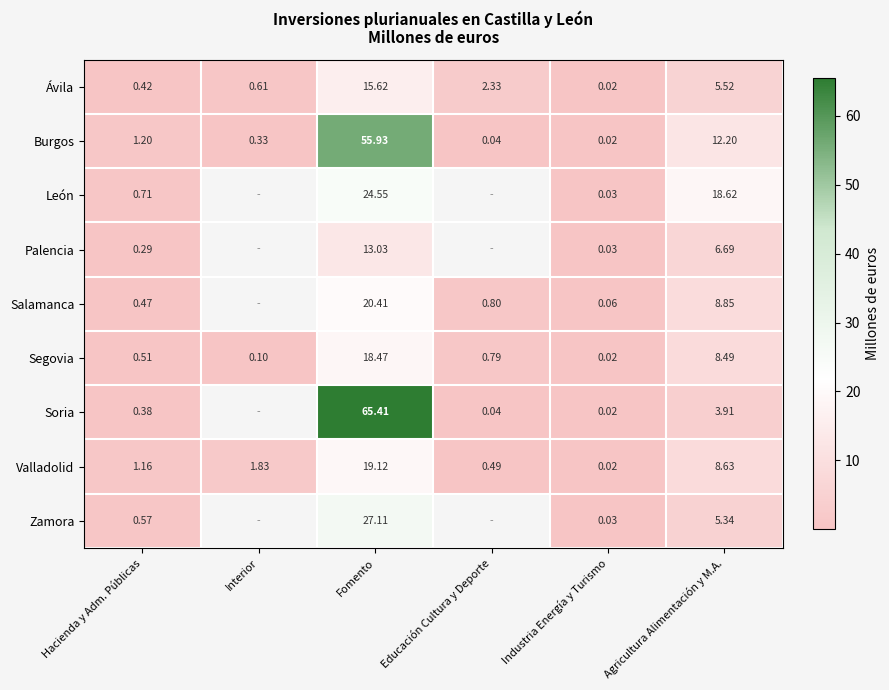

The value of Ávila at Educación Cultura y Deporte is 3.1. True or false?

False